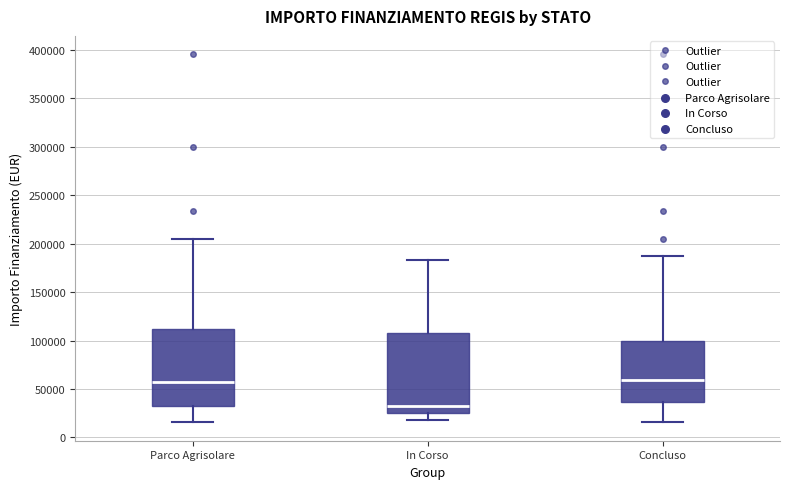

Reading left to right, read every box against the y-axis: the position of its median line, the range the box covers, and the ends of its whiskers. The values are not printed on the chart, so give them approximately, as read against the axis.

Parco Agrisolare: median 55000, box 35000 to 115000, whiskers 15000 to 205000
In Corso: median 35000, box 25000 to 110000, whiskers 20000 to 185000
Concluso: median 60000, box 35000 to 100000, whiskers 15000 to 185000